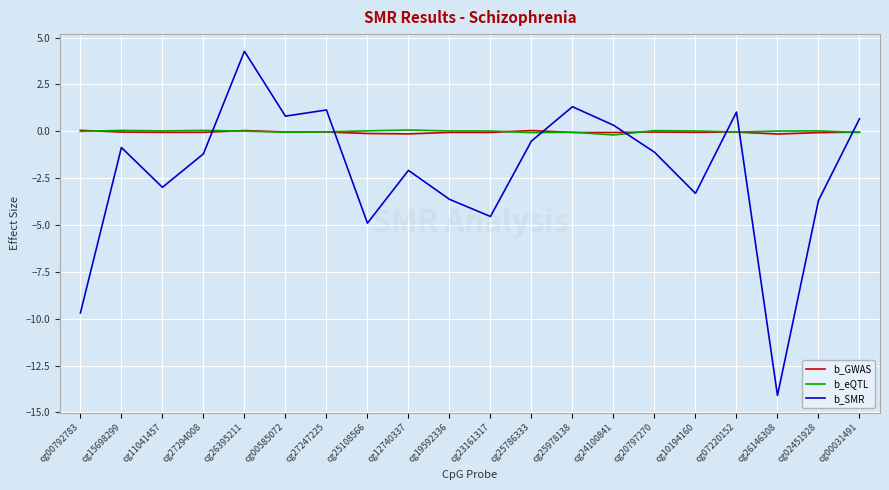

Between cg20797270 and cg02451928, which series saw the biggest shift?

b_SMR